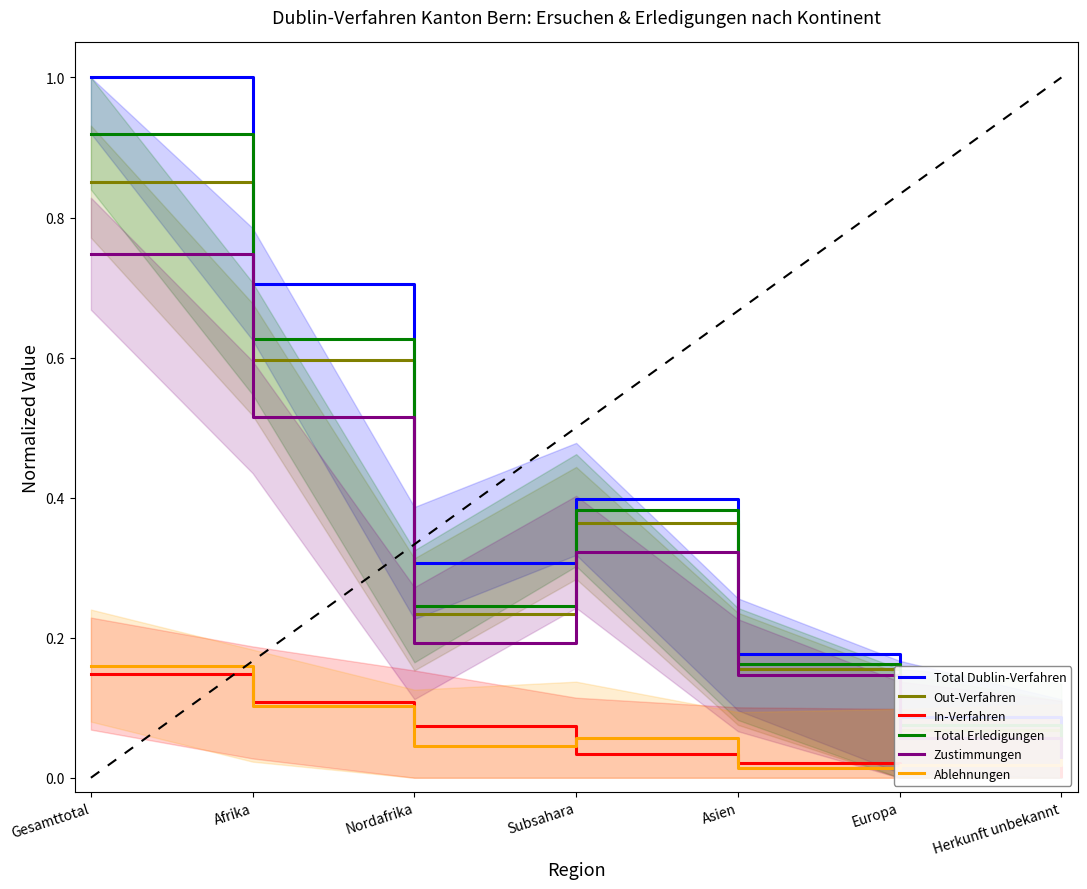

What is the average value of the Zustimmungen series?

0.3